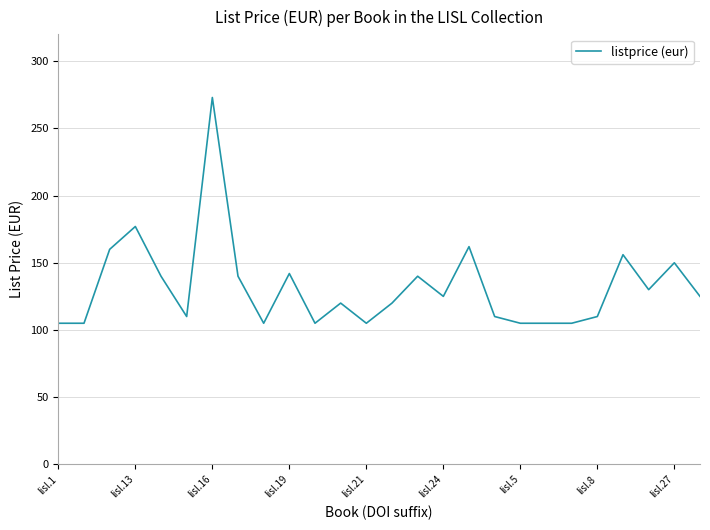

What is the minimum value shown in the chart?

105